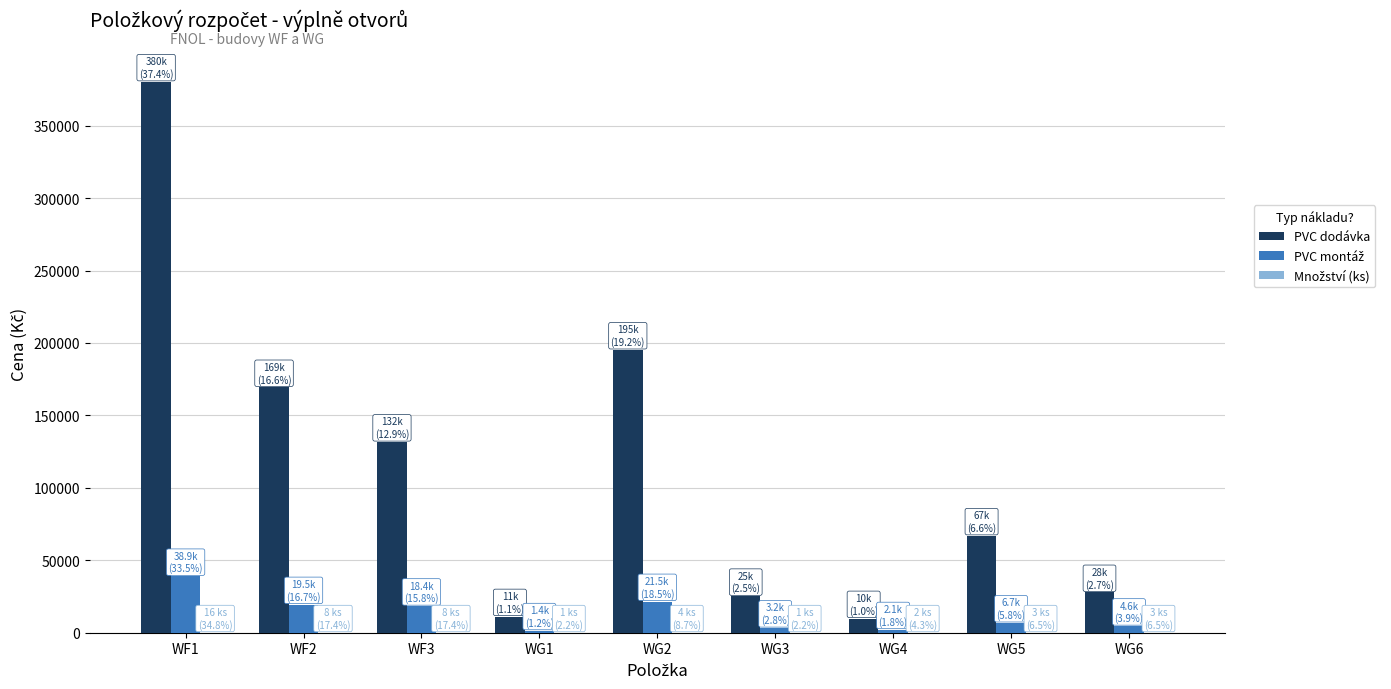

Which series has the largest total across all categories?

PVC dodávka